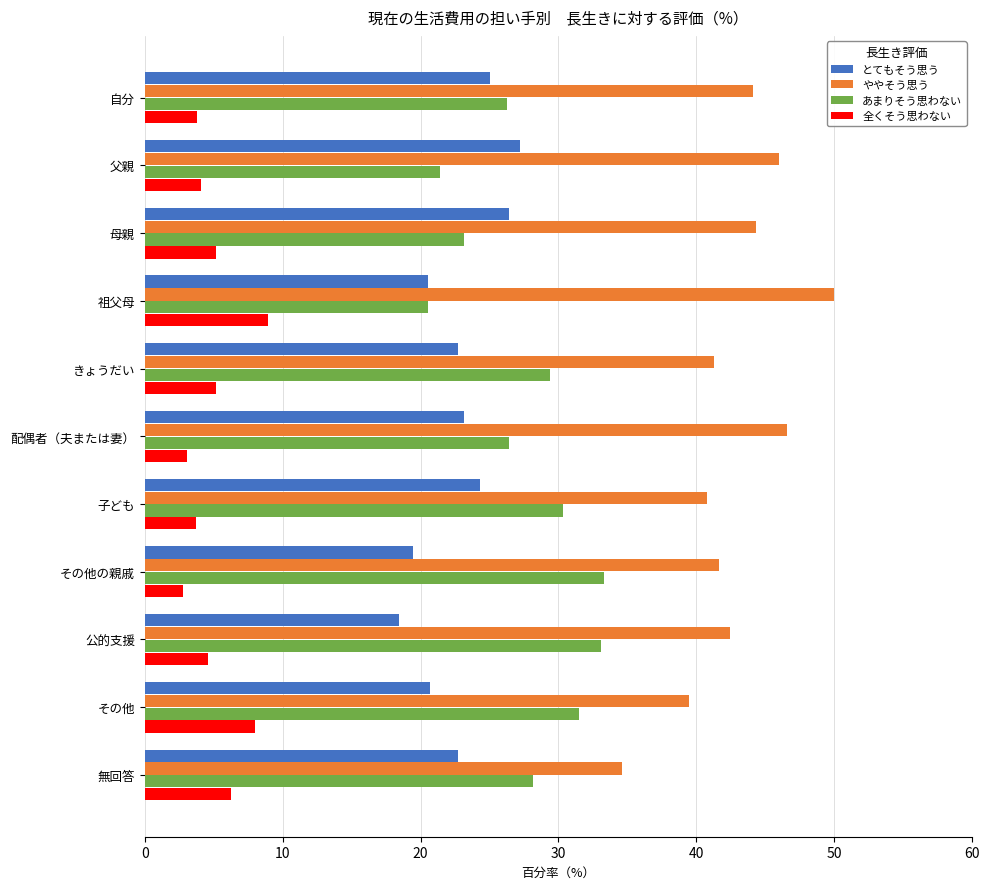

Which series has the widest spread of values?

ややそう思う